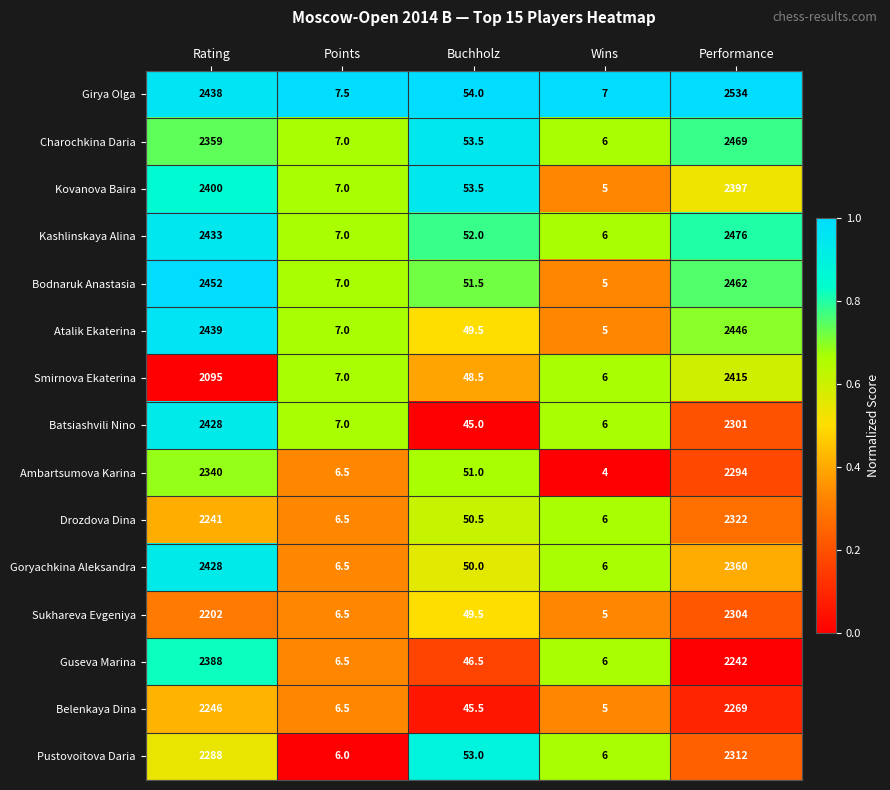

What is the difference between the maximum and second lowest values in the Charochkina Daria series?

2462.0